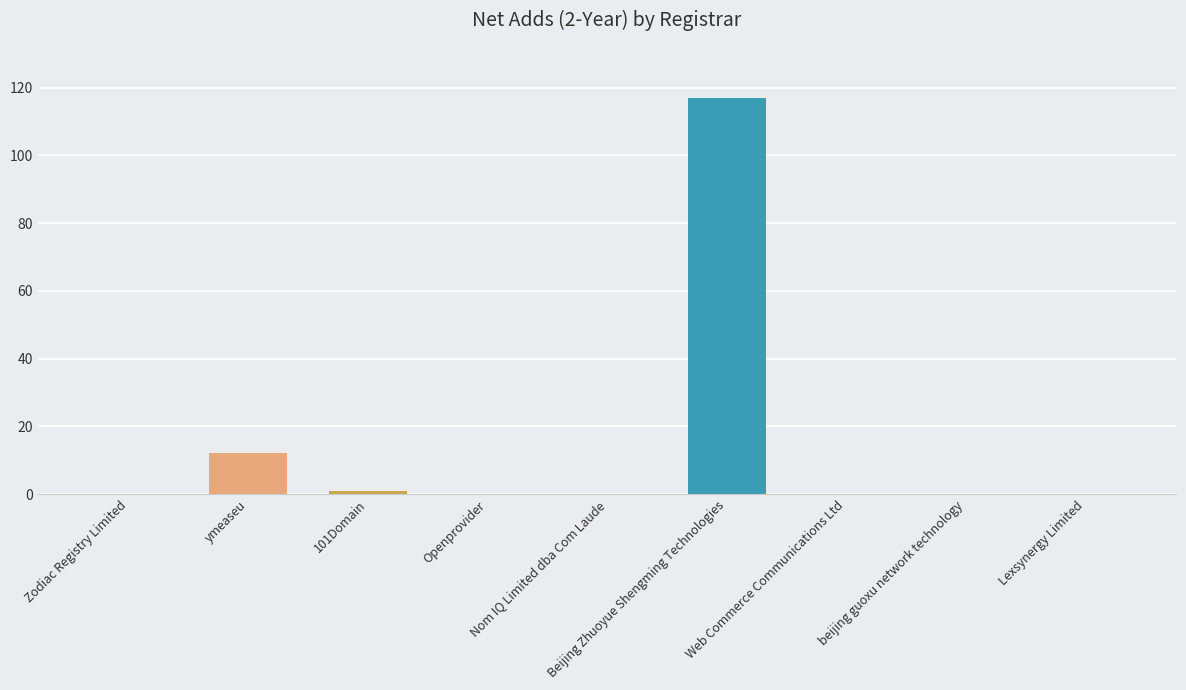

What is the sum of all values?

130